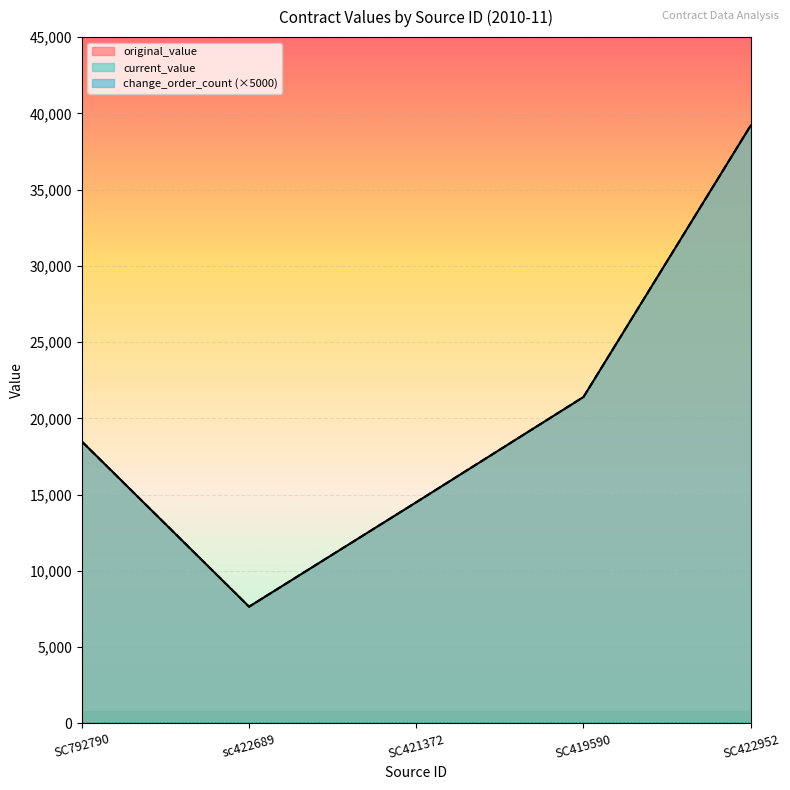

What is the label of the 5th point from the right?

SC792790